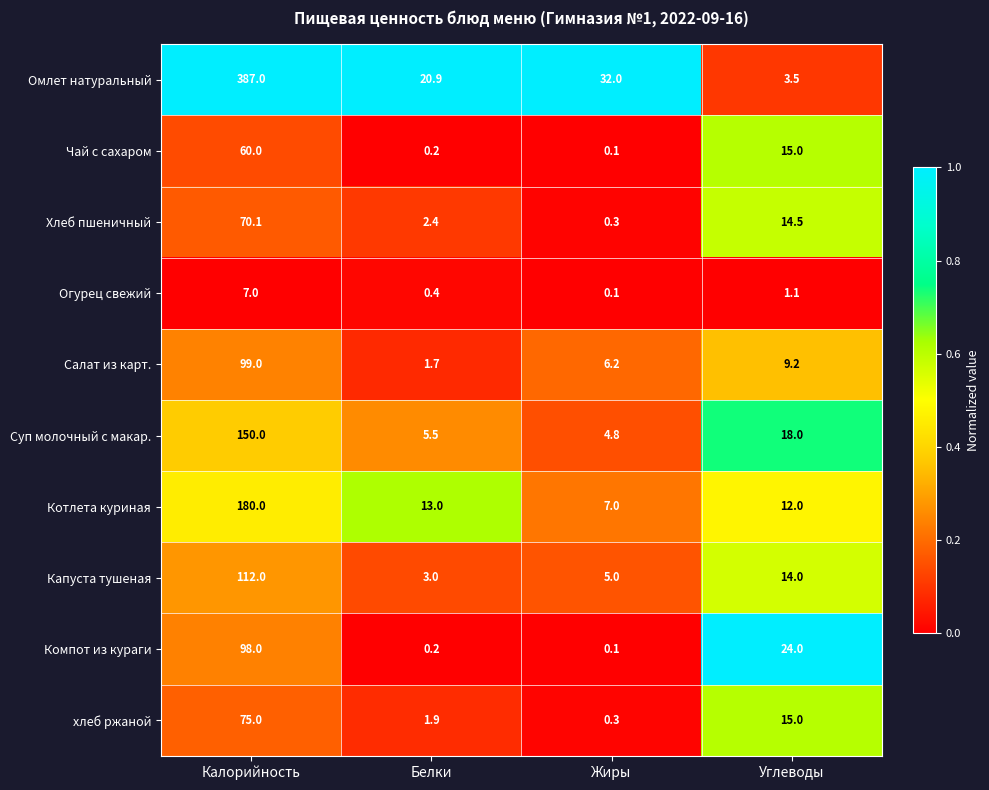

Which category has the highest value across all series?

Калорийность